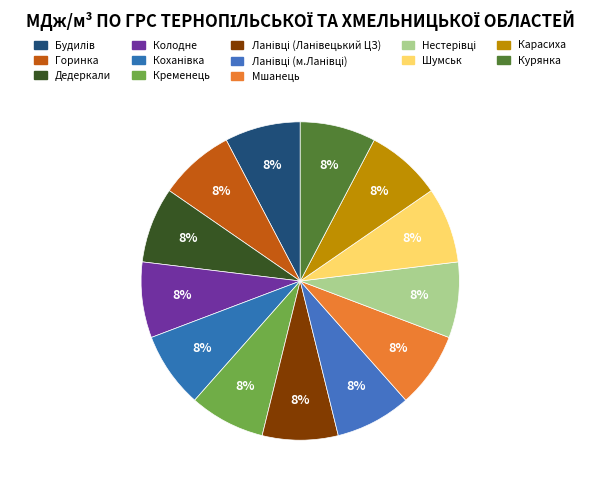

Which has a higher value, Горинка or Шумськ?

Горинка